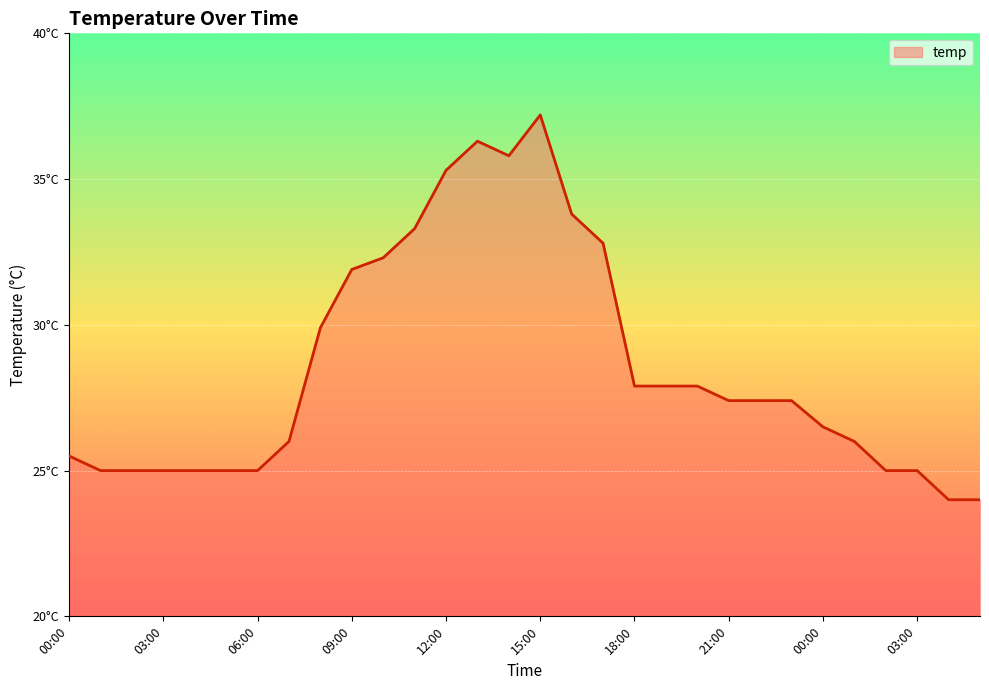

Where does the data first go above 27?

08:00